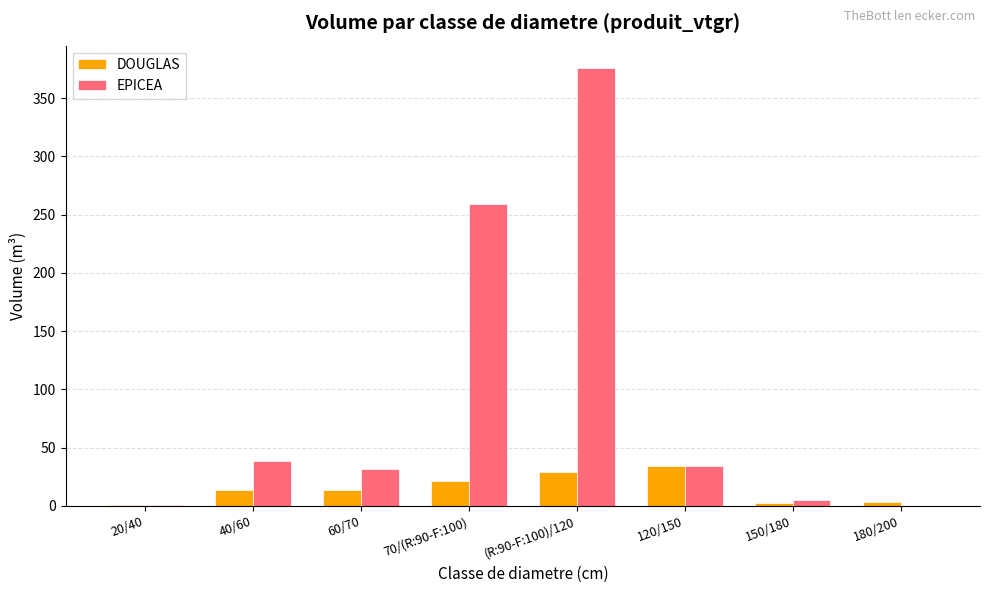

The EPICEA series shows 31.5 at 60/70. True or false?

True